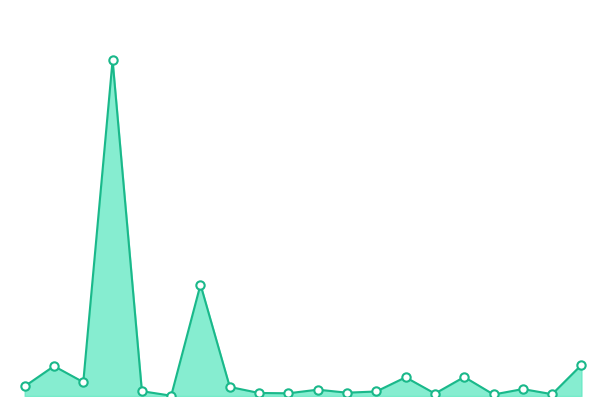

How many lines are shown in the chart?

1